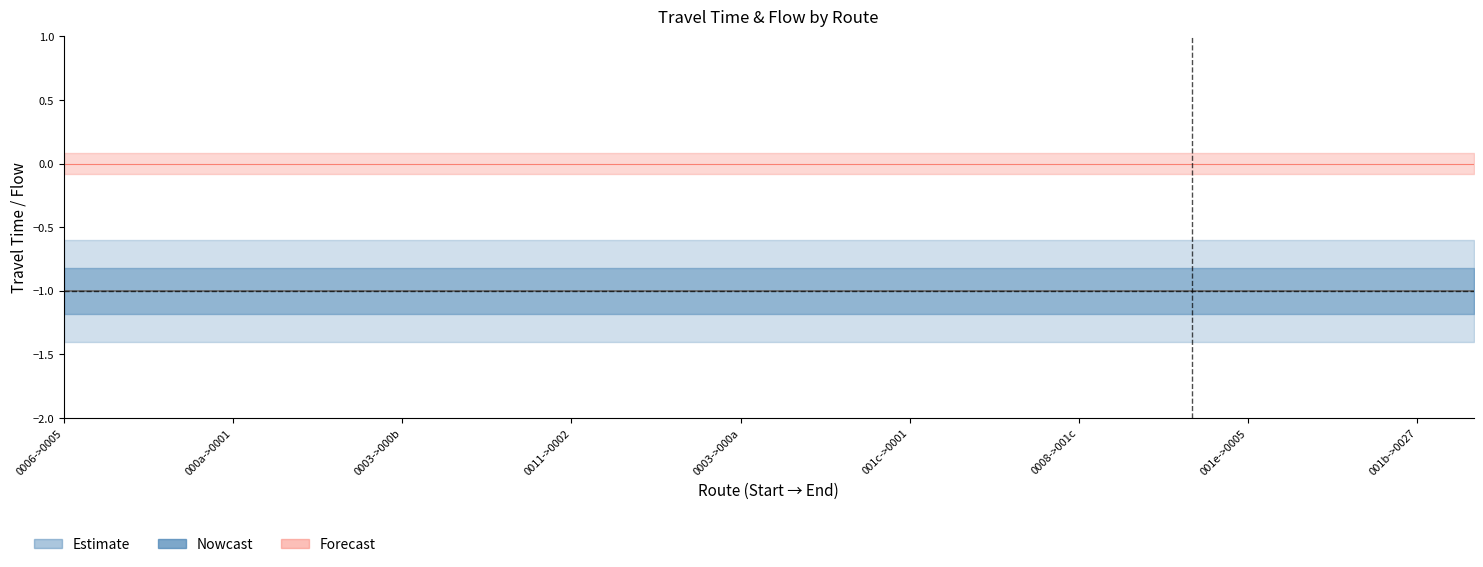

Count the number of categories in the chart.

26